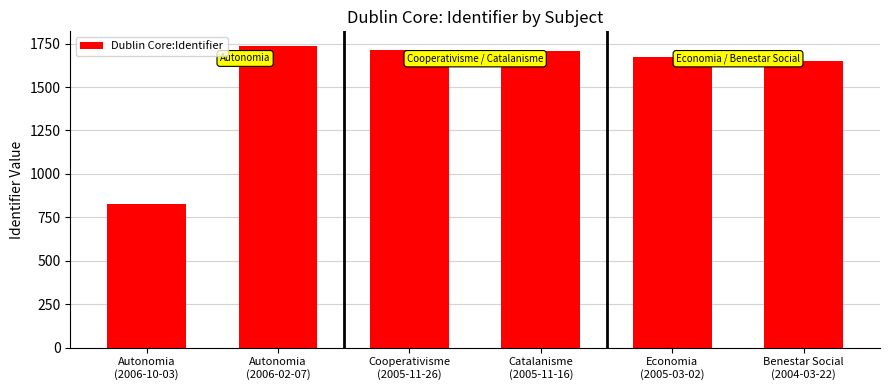

What is the maximum value shown in the chart?

1734